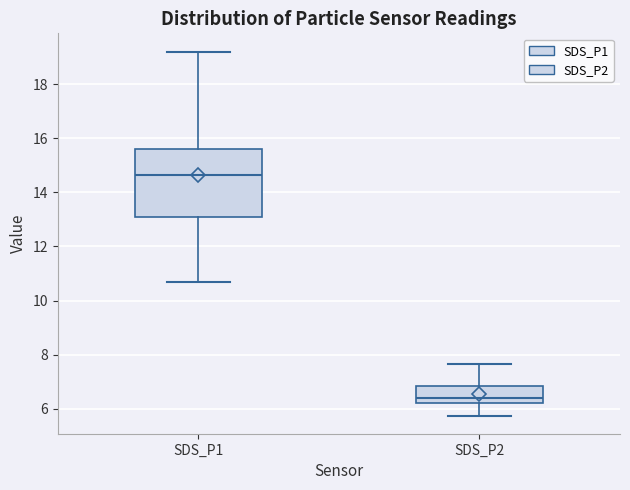

Which box has the lowest median line?

SDS_P2